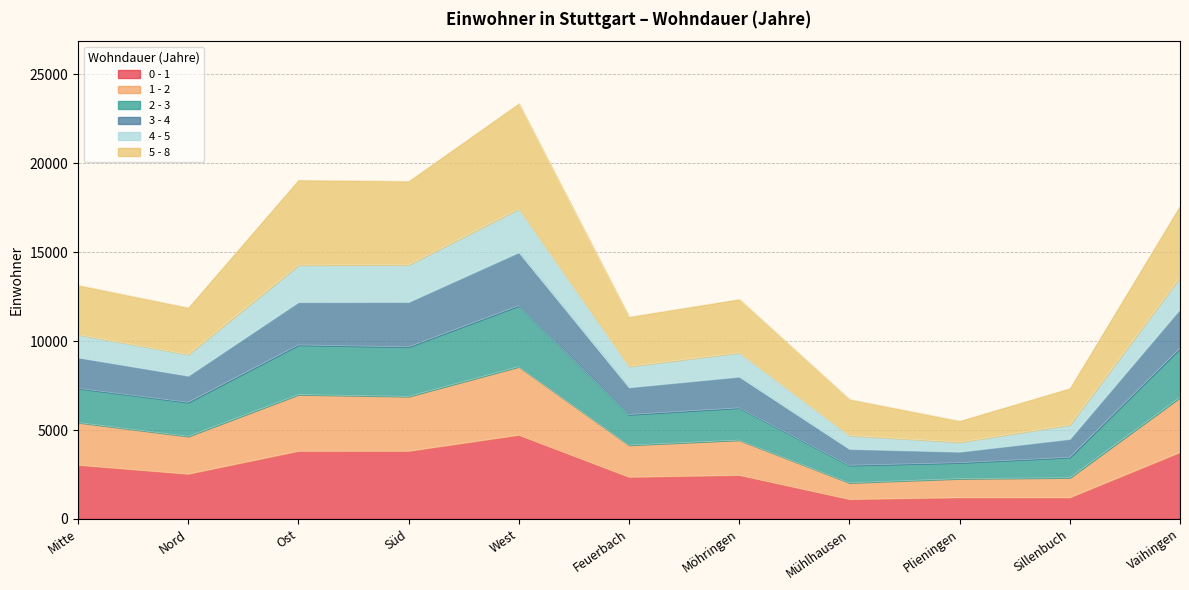

At which label does 0 - 1 reach its peak?

West